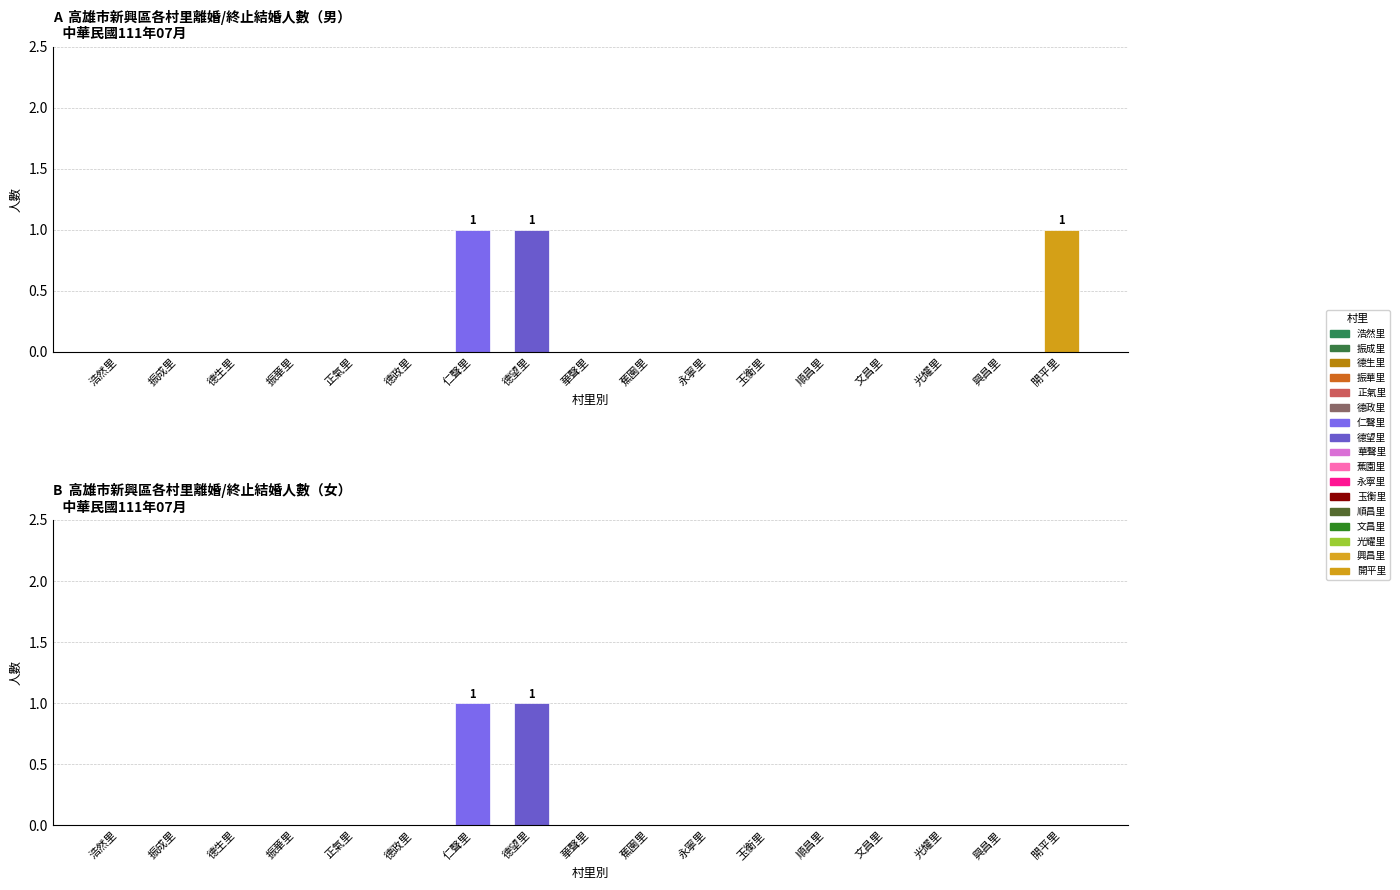

Which category has the highest value in the 女_總計 series?

仁聲里